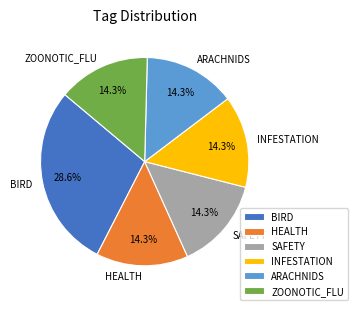

What is the ratio of the value at ARACHNIDS to the value at BIRD?

0.5